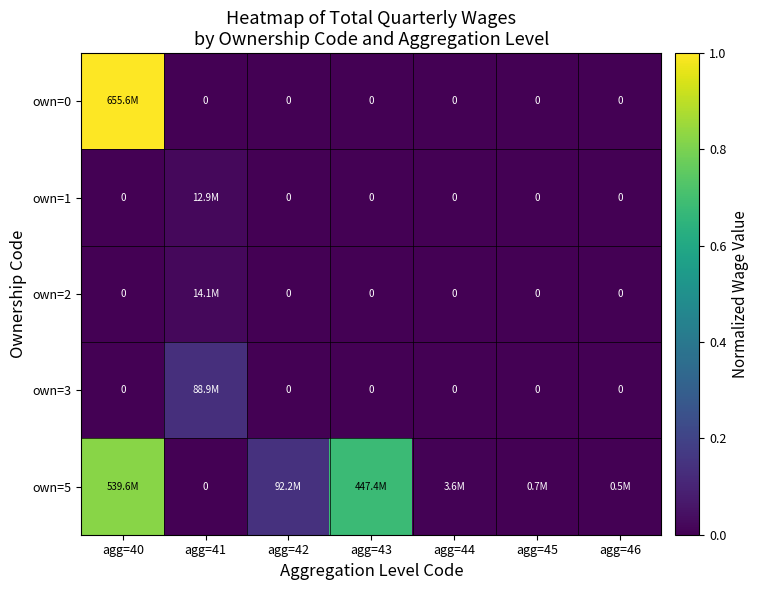

How many distinct data groups are displayed?

5